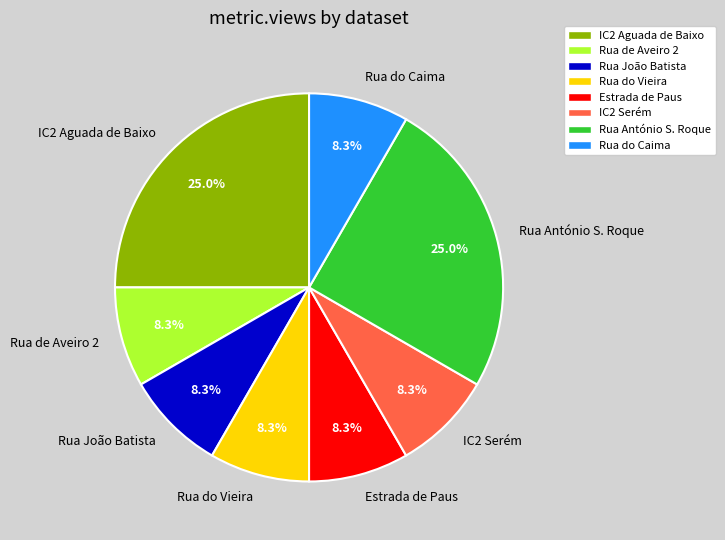

Combined, do Rua de Aveiro 2 and Estrada de Paus account for over 50%?

No